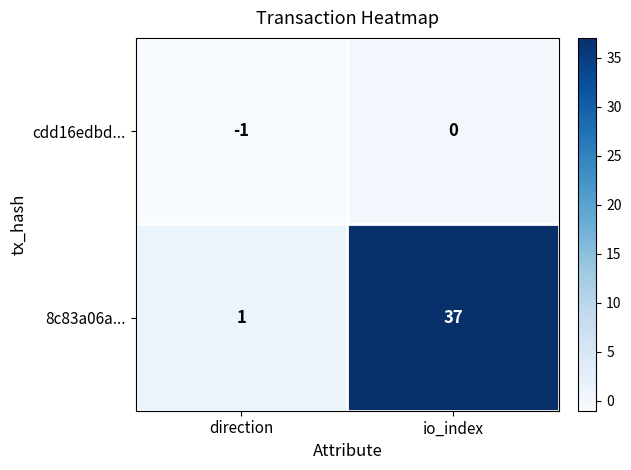

The value of 8c83a06a... at direction is 2. True or false?

False